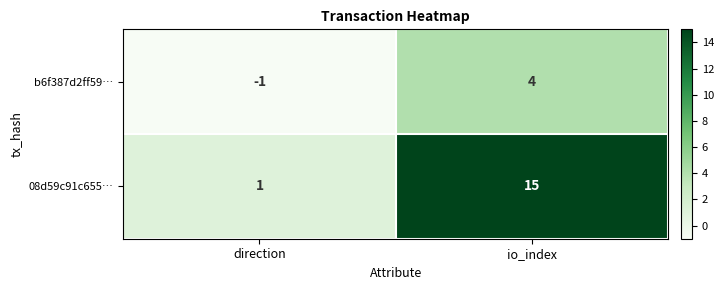

Reading left to right, what are all the values shown in this chart?

b6f387d2ff59…: -1	4
08d59c91c655…: 1	15